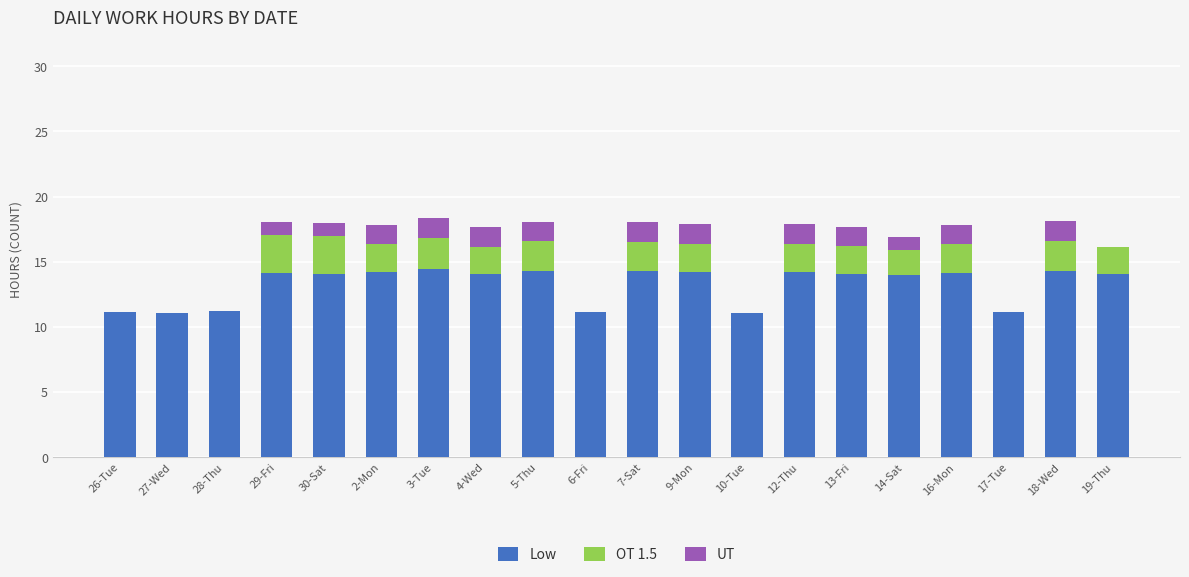

What is the approximate value of Low at 29-Fri?

14.1